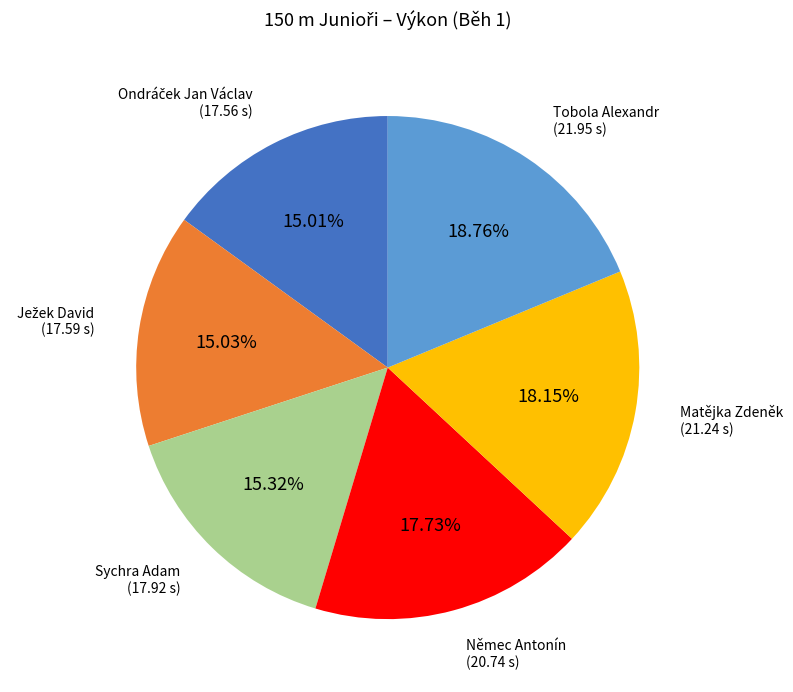

To the nearest percent, what is the difference between the largest and smallest slice percentages?

4%